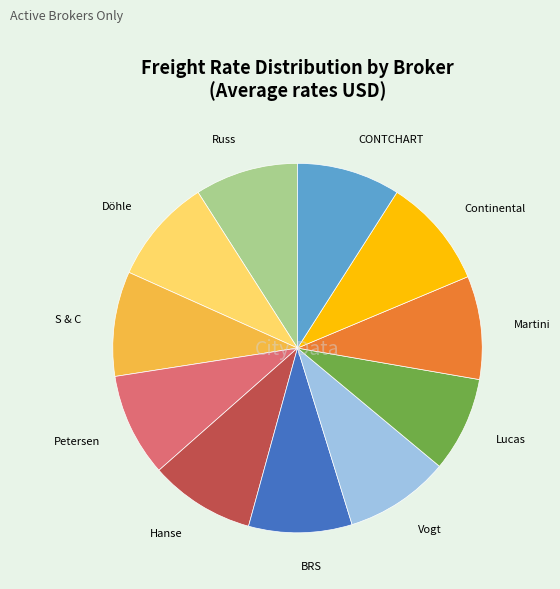

Approximately how many times larger is the value at Lucas compared to Continental?

0.9